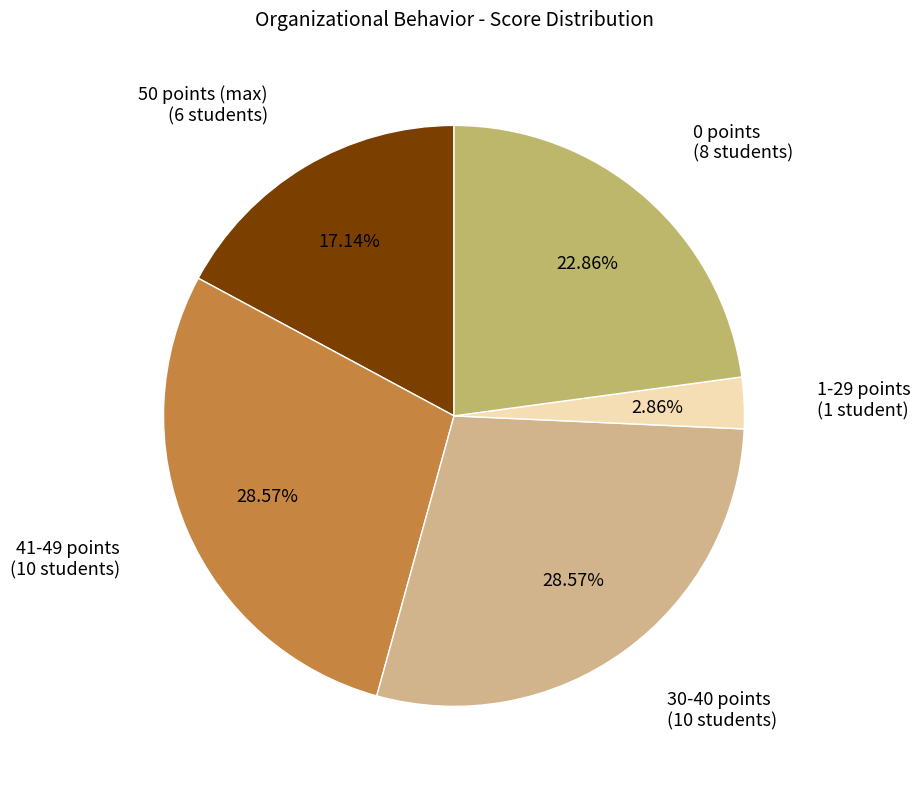

To the nearest percent, what is the difference between the largest and smallest slice percentages?

26%